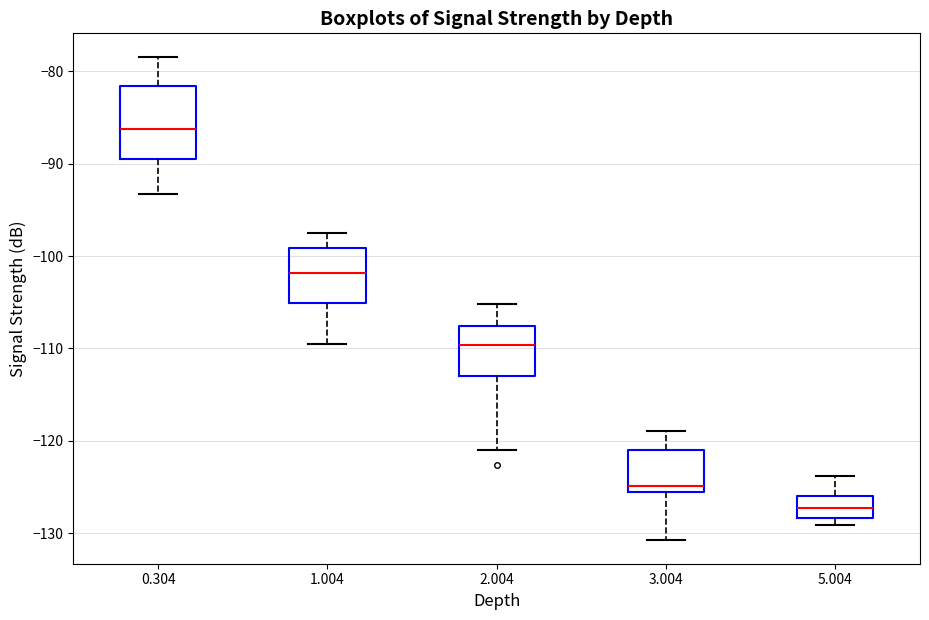

Where is the upper edge of the box at x = 1.004 on the y-axis? The values are not printed on the chart, so give them approximately, as read against the axis.

-99